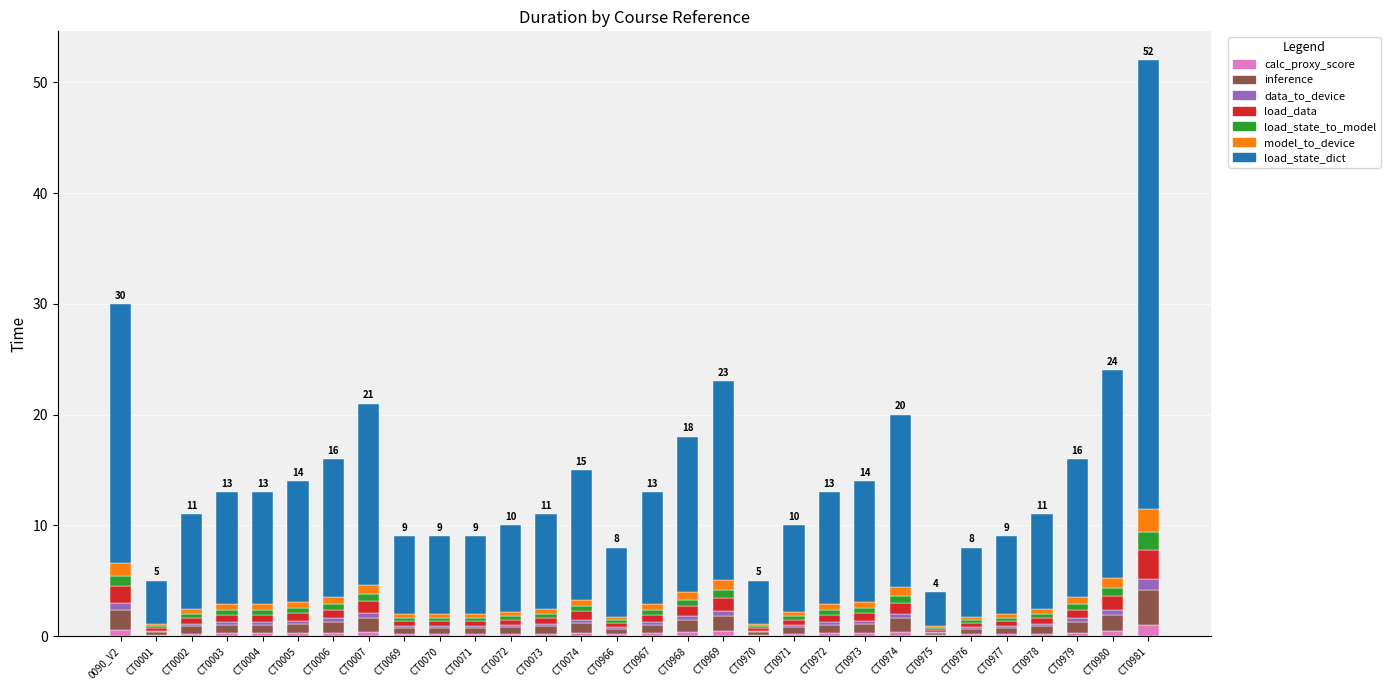

Are the bars horizontal?

No